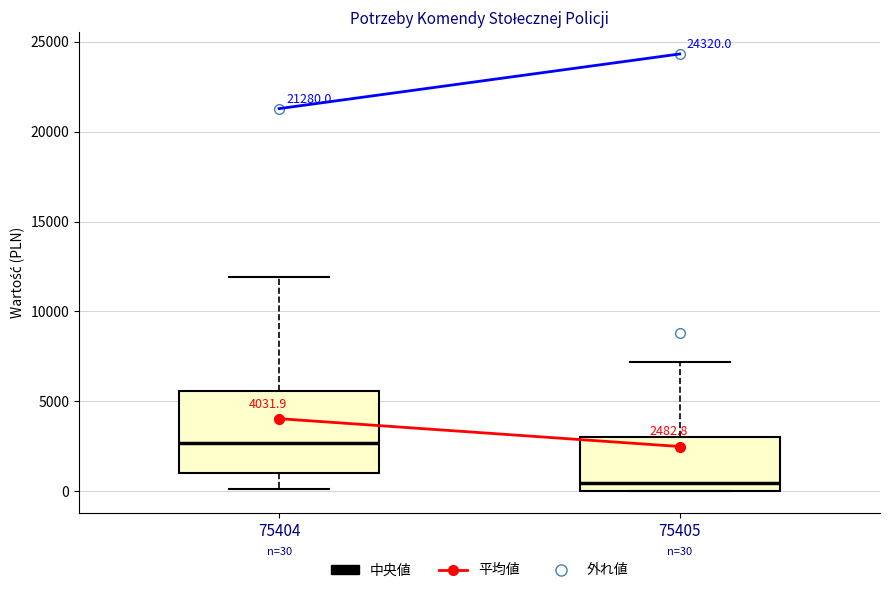

Which box is the tallest, from its lower edge to its upper edge?

75404